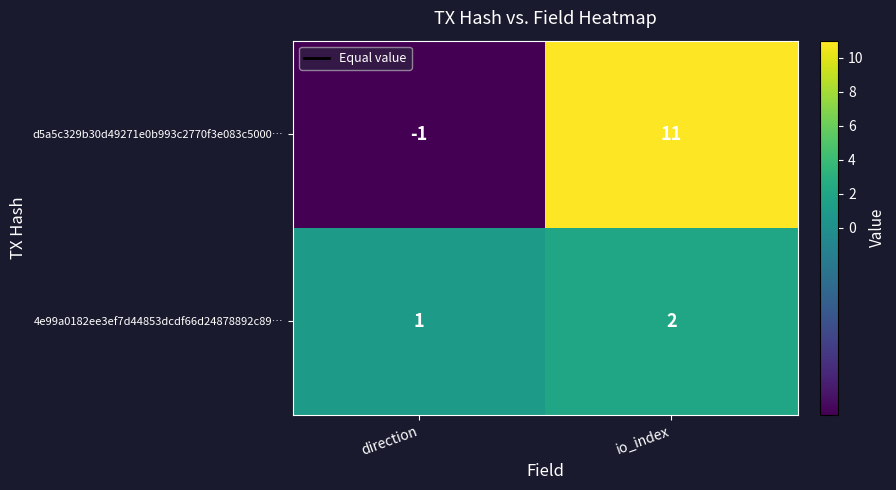

At which category does the chart reach its peak across all series?

io_index